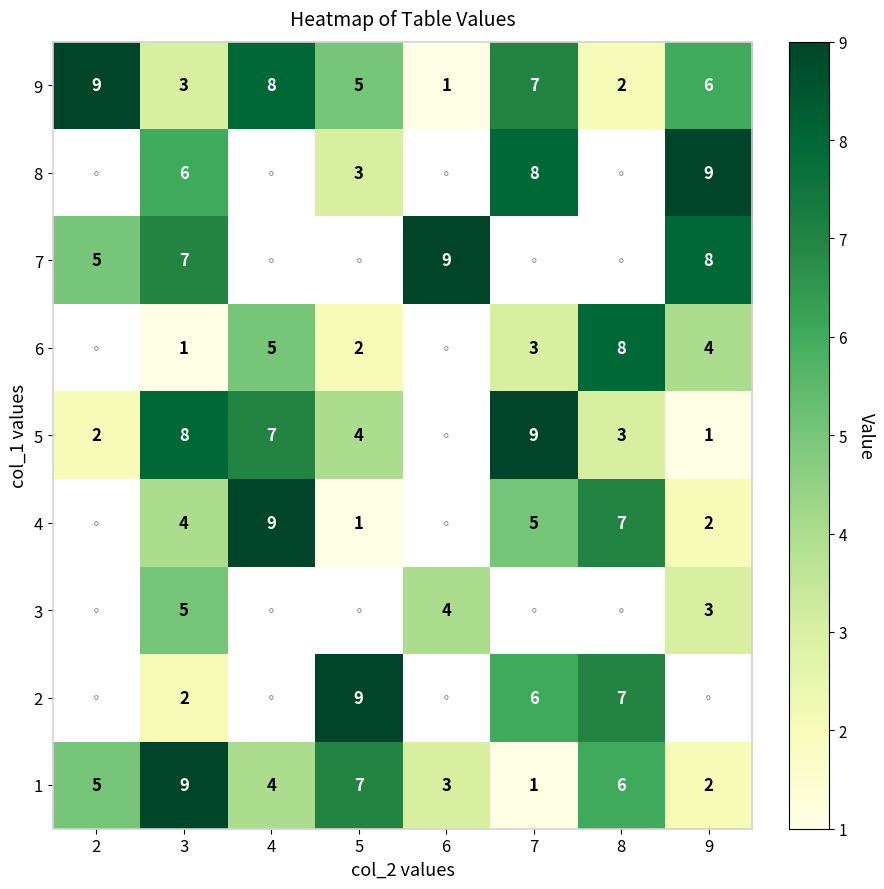

At which category is the sum across all series the highest?

3